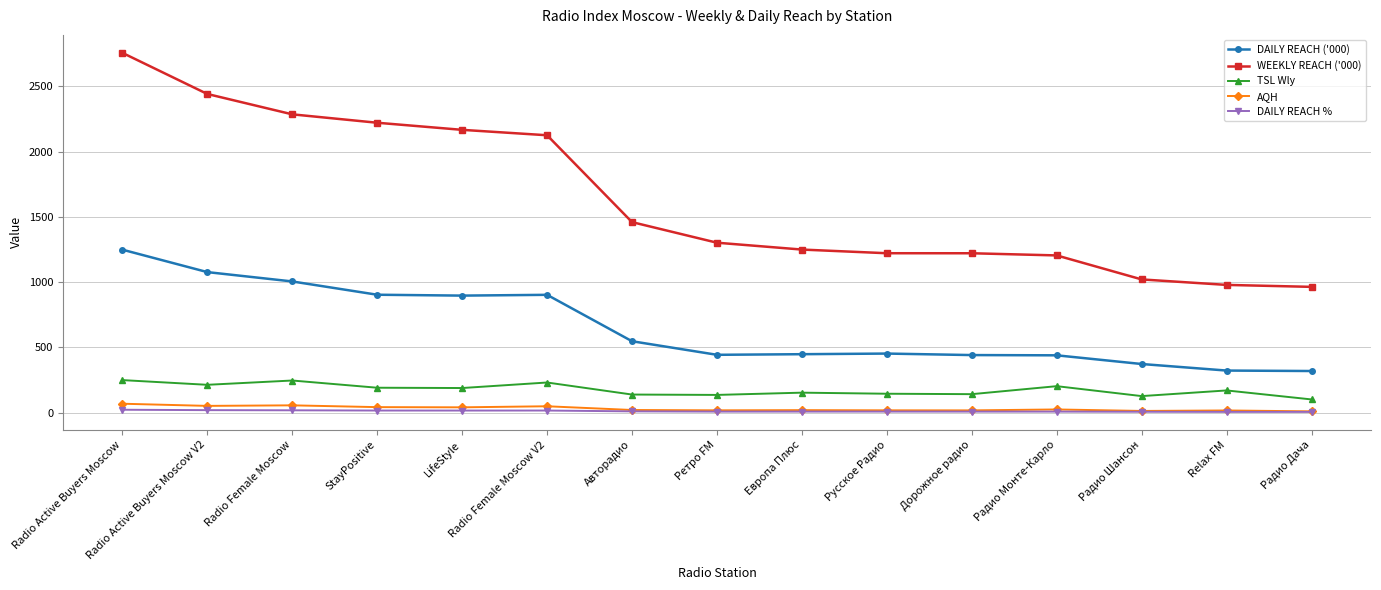

What are all the series names shown in the legend?

DAILY REACH ('000), WEEKLY REACH ('000), TSL Wly, AQH, DAILY REACH %